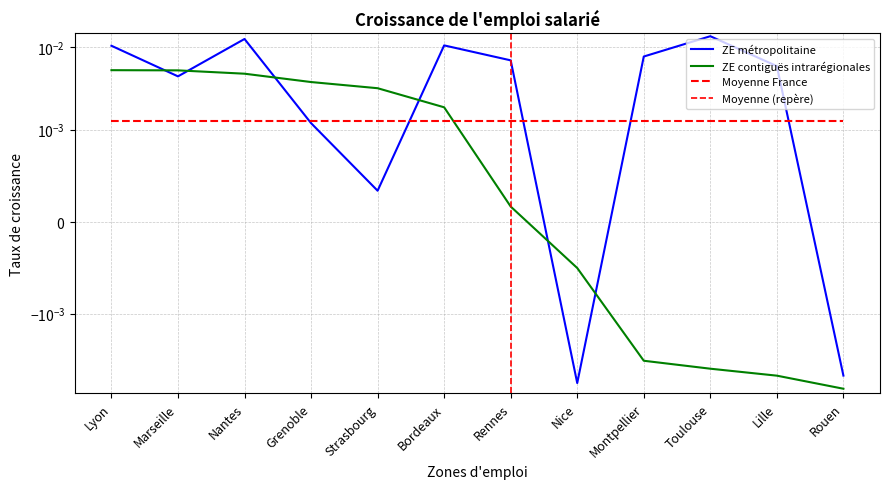

What position from the right is Montpellier?

4